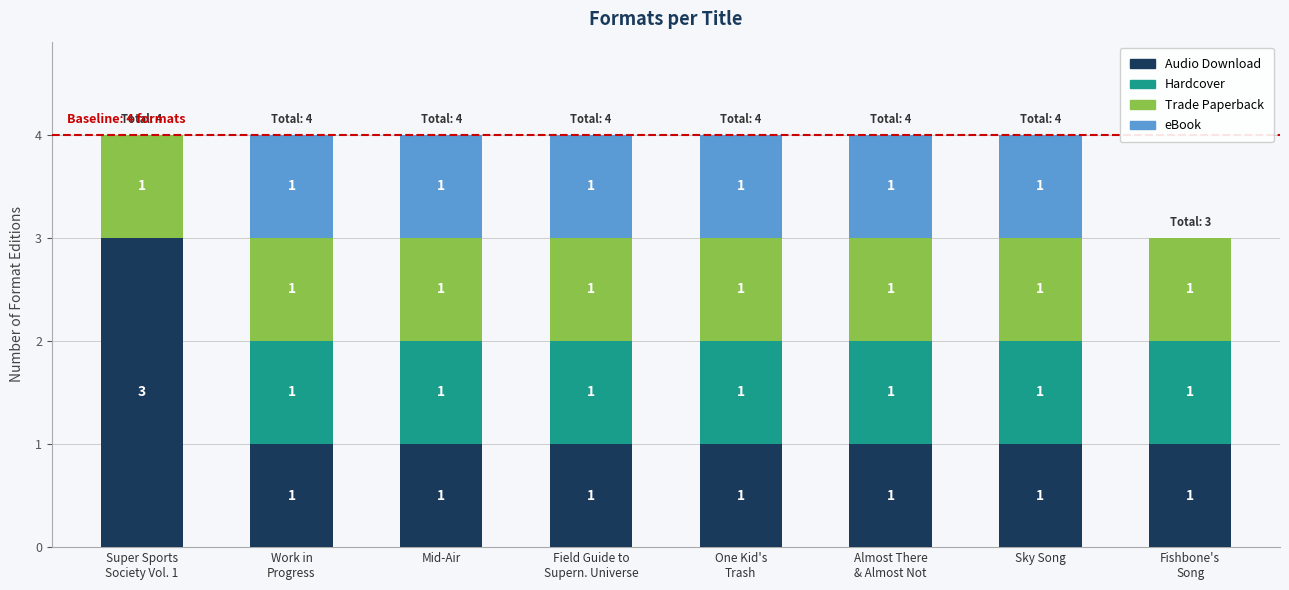

Are the bars horizontal?

No